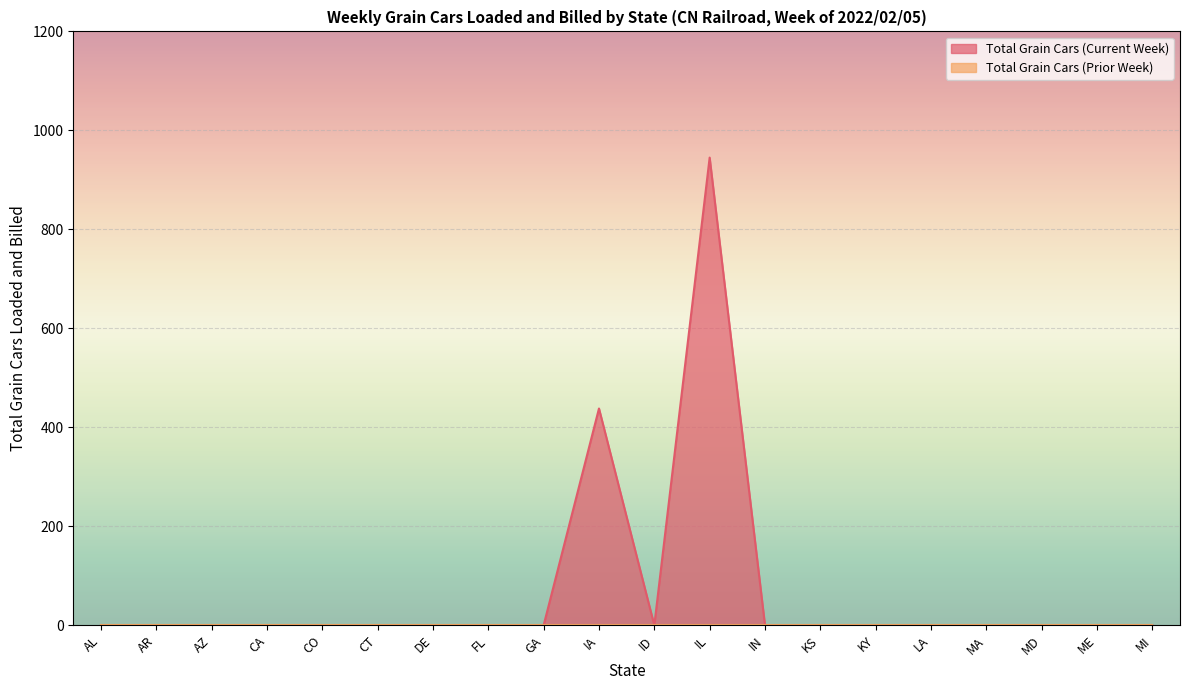

Between ME and ID, which is larger?

ME